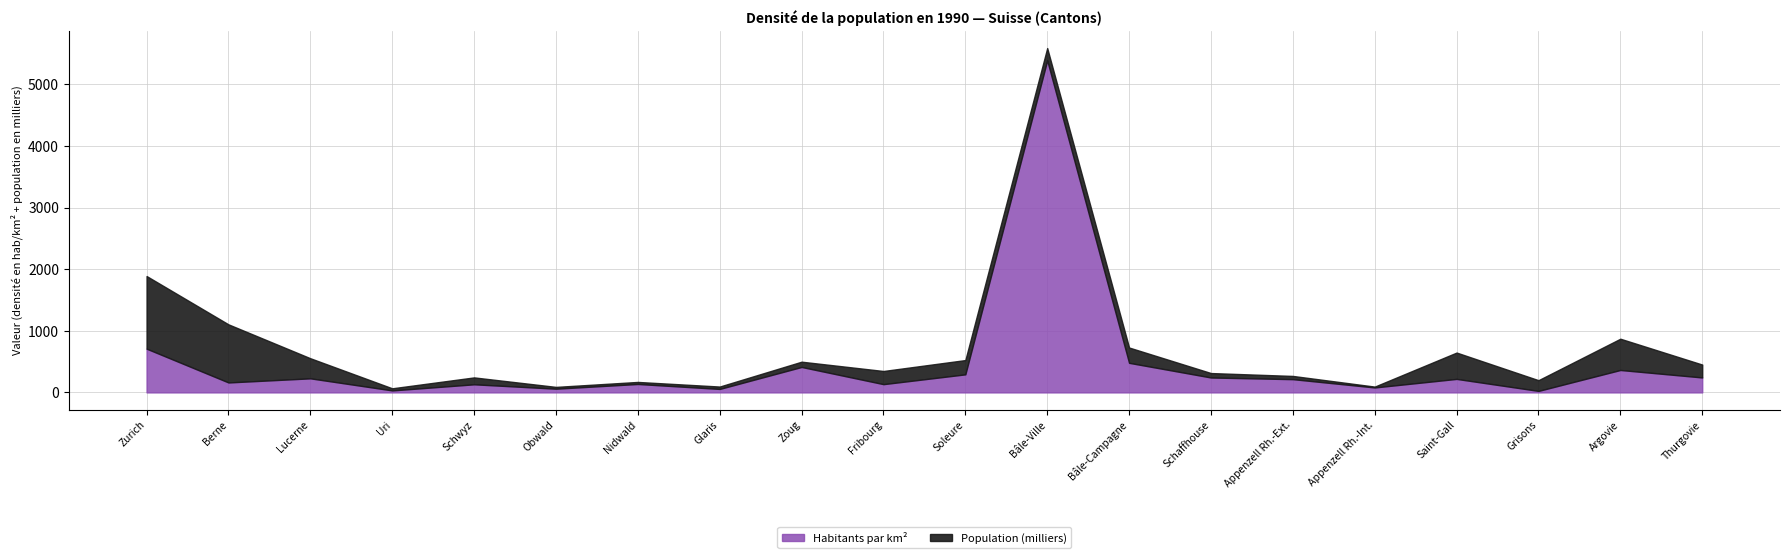

Is it true that Habitants par km² equals 60.4 at Obwald?

True